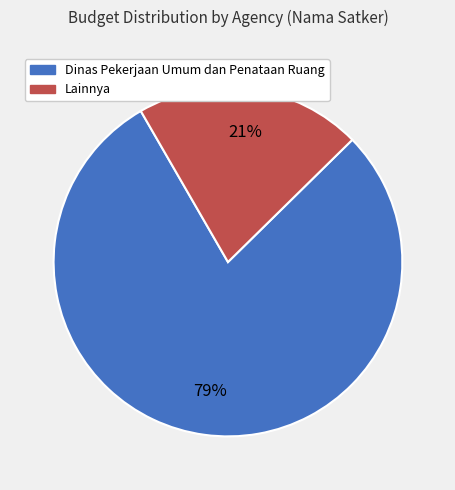

To the nearest percent, what is the difference between the largest and smallest slice percentages?

58%